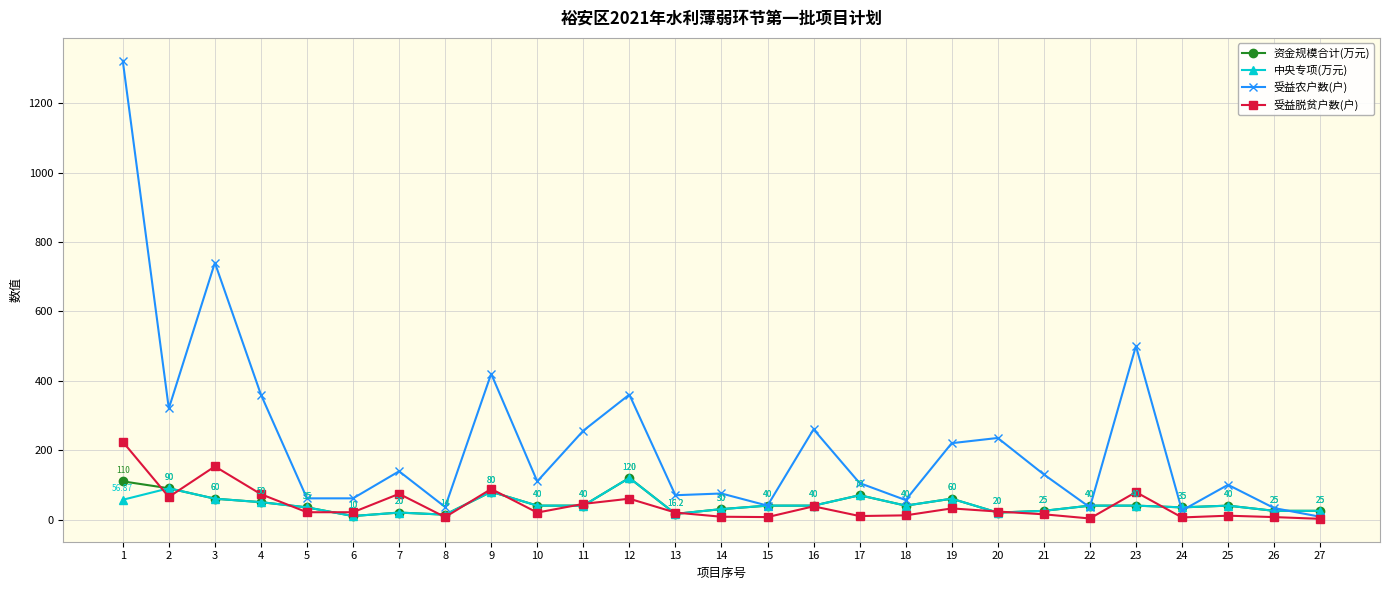

What is the approximate value of 资金规模合计(万元) at 13?

16.2